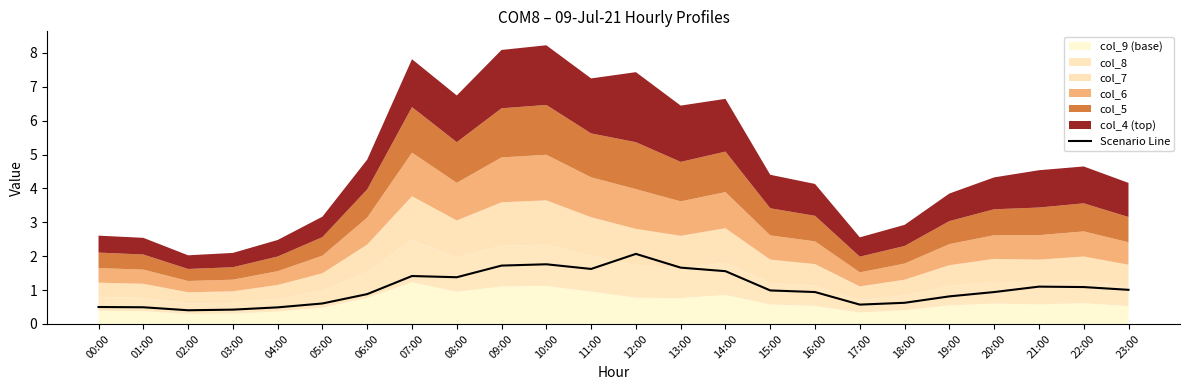

How many interior local valleys (lower than both neighbors) does the data have?

4